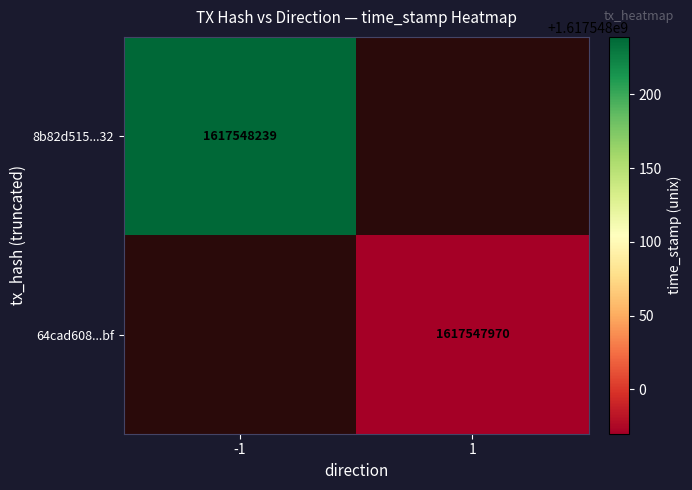

True or false: 64cad60827f3febc981d2d1363369cb74d0ffbf has a value of 1 at direction.

True